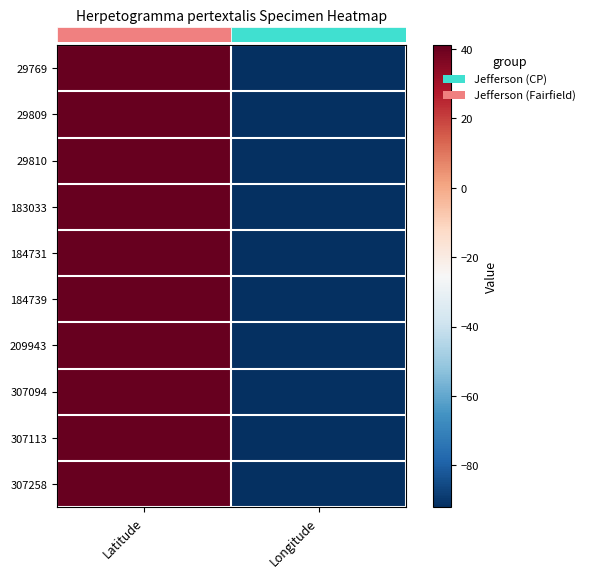

Rank the series by their maximum value, from highest to lowest.

307094, 307113, 307258, 29769, 29809, 29810, 209943, 183033, 184731, 184739